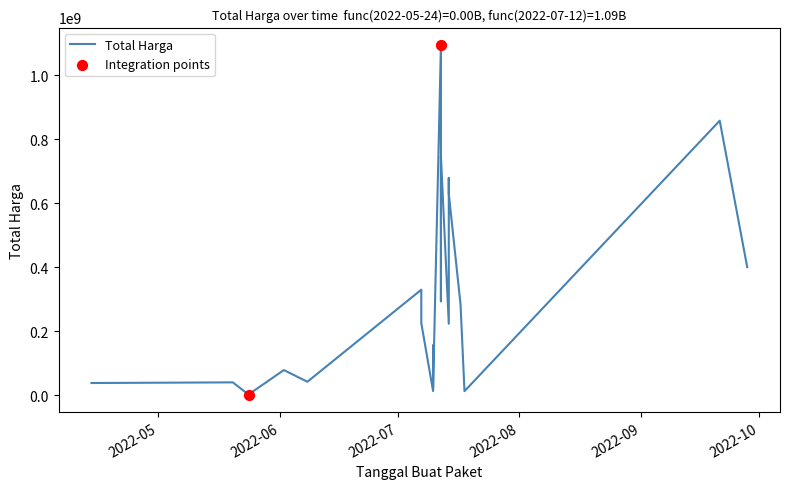

Between 2022-07-18 and 2022-04-14, which is larger?

2022-04-14